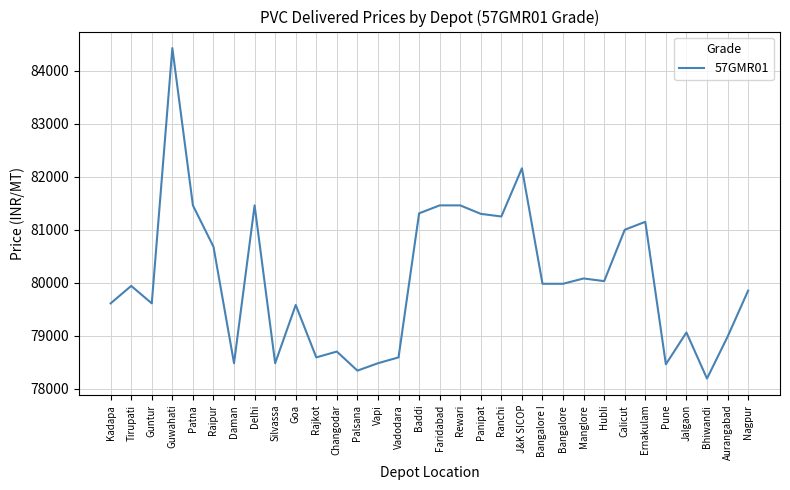

At which category does the data reach its first local peak?

Tirupati